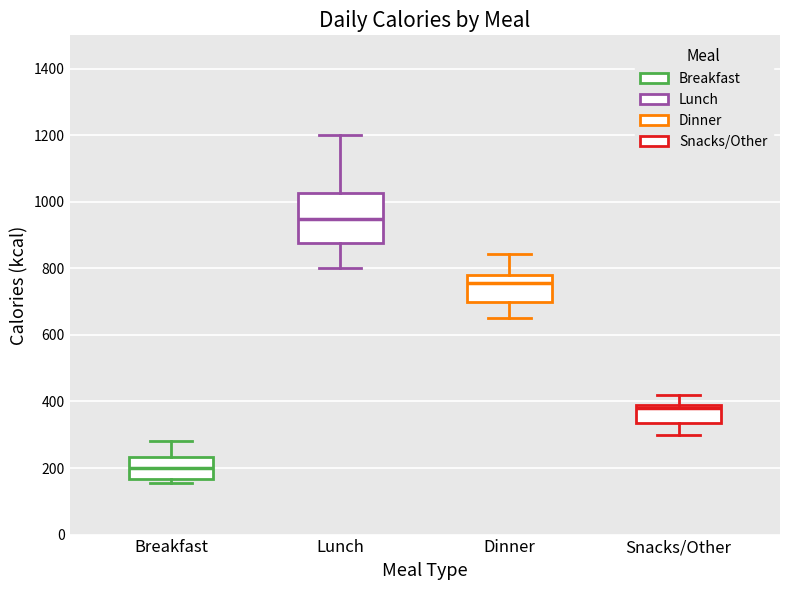

Which box's median line is the highest?

Lunch